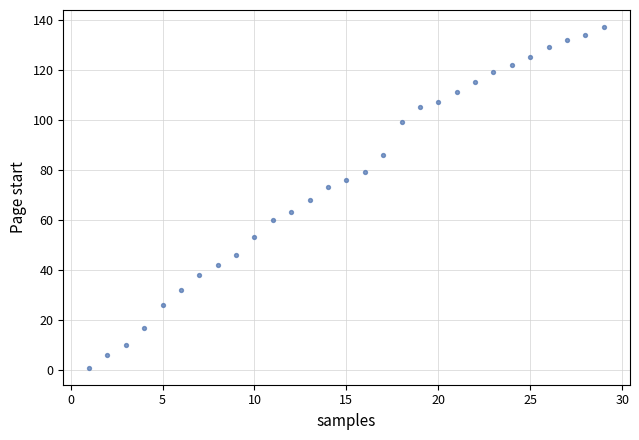

What is the range of X values (max minus min)?

28